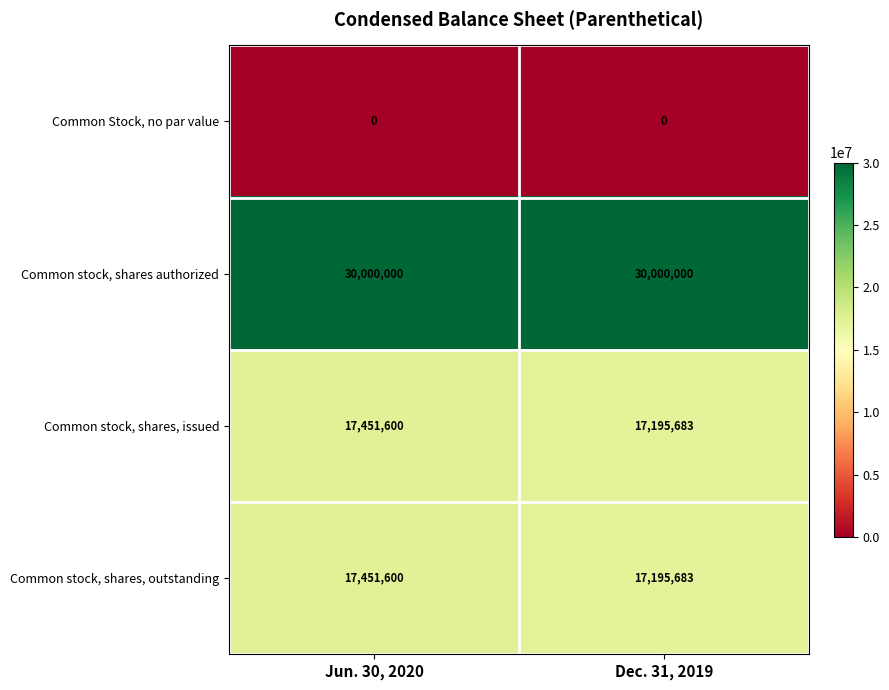

Read the Common stock, shares, outstanding value at Jun. 30, 2020.

17451600